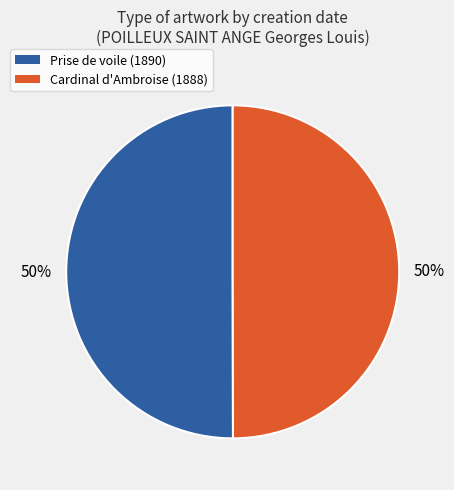

How many segments does this pie chart have?

2